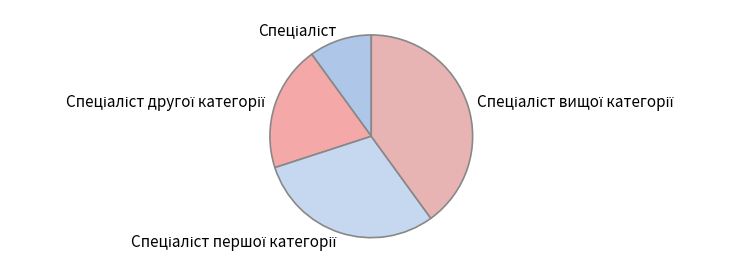

Does any single category account for the majority?

No